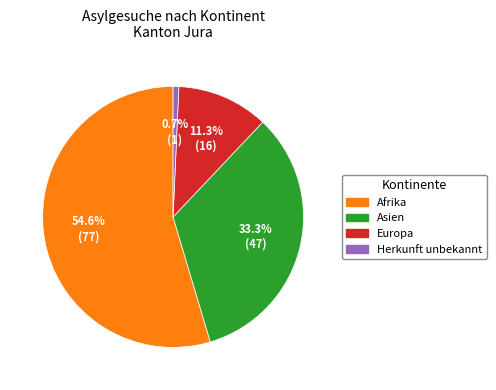

Is there any slice that represents more than half of the pie?

Yes